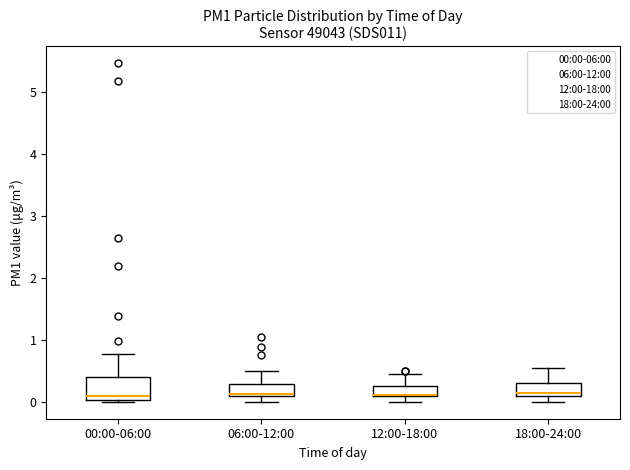

Where is the upper edge of the box for 18:00-24:00 on the y-axis? The values are not printed on the chart, so give them approximately, as read against the axis.

0.3